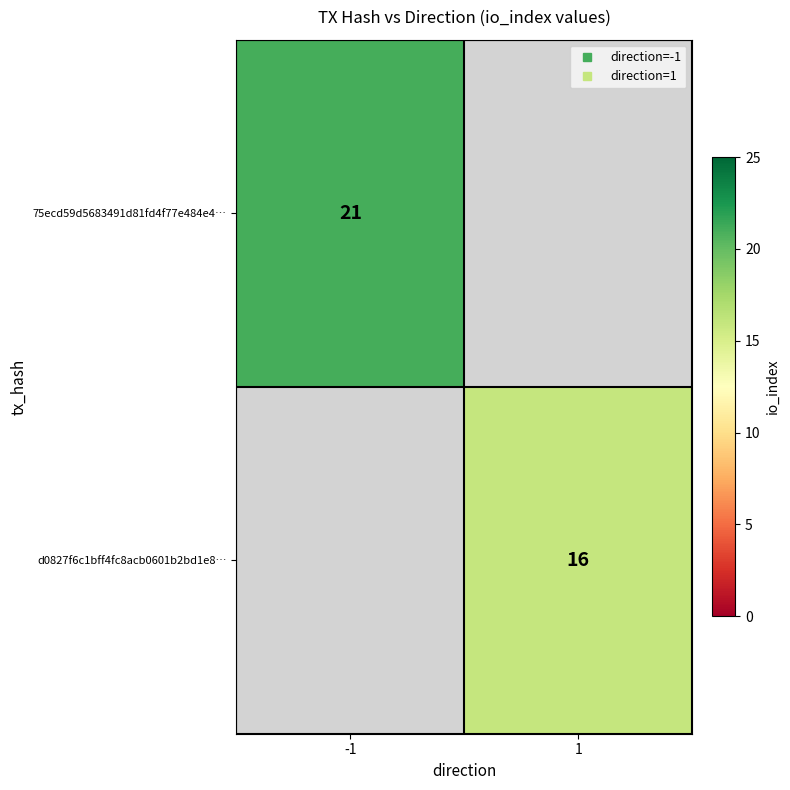

Is it true that d0827f6c1bff4fc8acb0601b2bd1e8… equals 16.0 at 1?

True